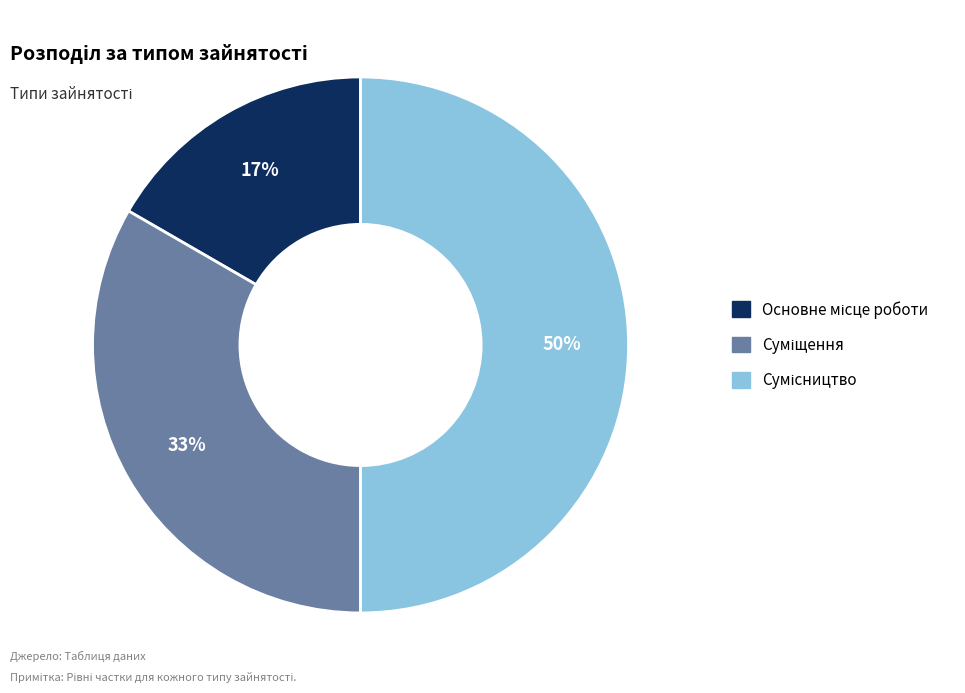

To the nearest percent, what is the average slice percentage?

33%